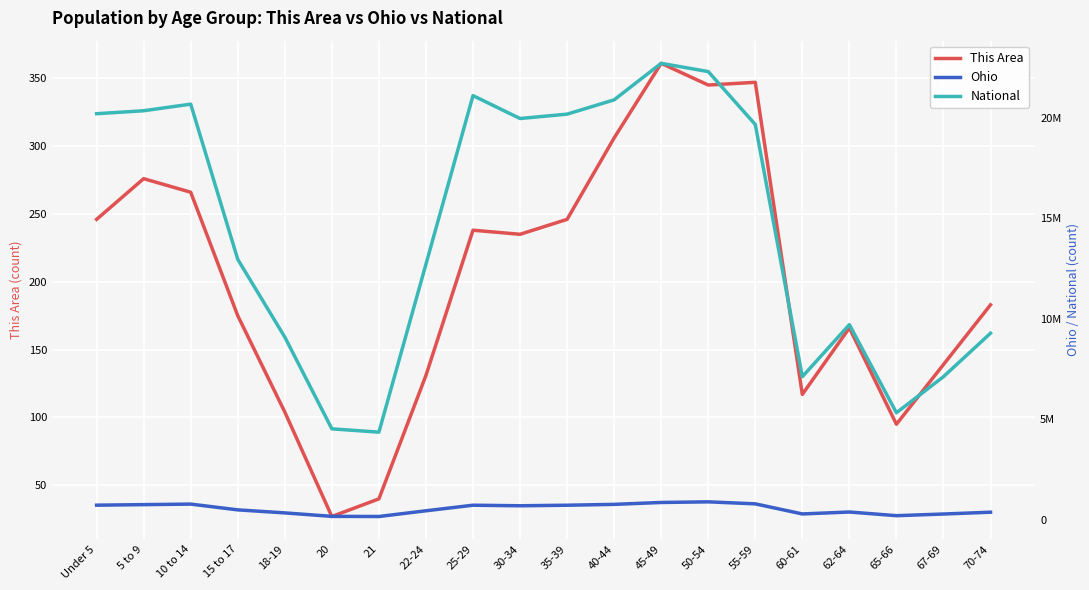

What is the difference between the maximum and second lowest values in the Ohio series?

723071